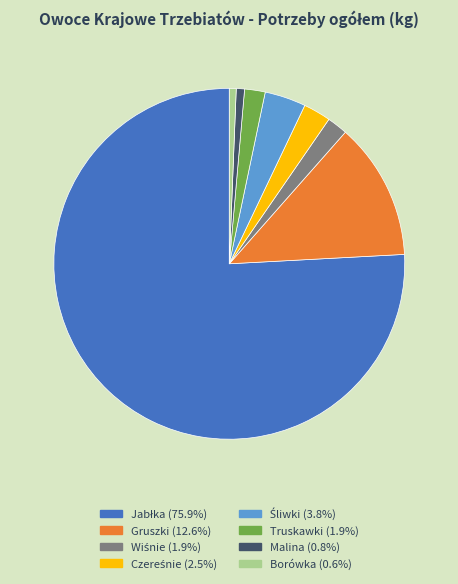

Is Truskawki (1.9%) the majority of the pie?

No